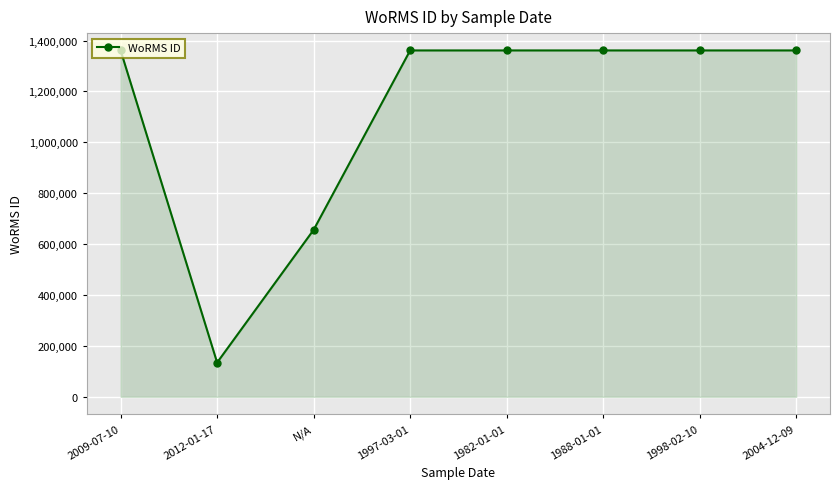

What value does the data have at 1982-01-01?

1361174